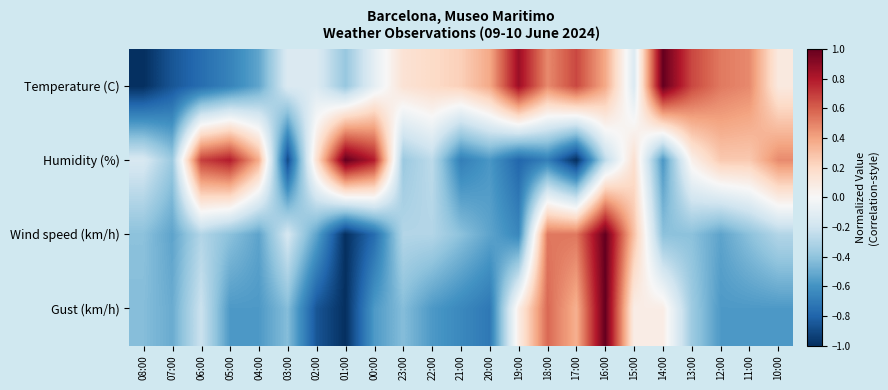

Reading left to right, what are all the values shown in this chart?

Temperature (C): 08:00=-1.0	07:00=-0.9	06:00=-0.8	05:00=-0.7	04:00=-0.5	03:00=-0.1	02:00=-0.1	01:00=-0.4	00:00=-0.1	23:00=0.1	22:00=0.2	21:00=0.2	20:00=0.4	19:00=0.9	18:00=0.5	17:00=0.7	16:00=0.4	15:00=-0.1	14:00=1.0	13:00=0.7	12:00=0.5	11:00=0.5	10:00=0.1
Humidity (%): 08:00=-0.2	07:00=-0.4	06:00=0.7	05:00=0.8	04:00=0.4	03:00=-0.9	02:00=0.2	01:00=1.0	00:00=0.8	23:00=-0.4	22:00=-0.3	21:00=-0.7	20:00=-0.6	19:00=-0.8	18:00=-0.7	17:00=-1.0	16:00=-0.3	15:00=0.2	14:00=-0.6	13:00=0.1	12:00=0.3	11:00=0.3	10:00=0.5
Wind speed (km/h): 08:00=-0.4	07:00=-0.5	06:00=-0.3	05:00=-0.4	04:00=-0.5	03:00=-0.2	02:00=-0.5	01:00=-1.0	00:00=-0.8	23:00=-0.3	22:00=-0.3	21:00=-0.4	20:00=-0.5	19:00=-0.6	18:00=0.5	17:00=0.5	16:00=1.0	15:00=0.3	14:00=-0.4	13:00=-0.4	12:00=-0.5	11:00=-0.4	10:00=-0.3
Gust (km/h): 08:00=-0.4	07:00=-0.5	06:00=-0.2	05:00=-0.6	04:00=-0.6	03:00=-0.4	02:00=-0.9	01:00=-1.0	00:00=-0.6	23:00=-0.4	22:00=-0.6	21:00=-0.6	20:00=-0.7	19:00=0.1	18:00=0.6	17:00=0.4	16:00=1.0	15:00=0.1	14:00=0.1	13:00=-0.4	12:00=-0.6	11:00=-0.6	10:00=-0.6